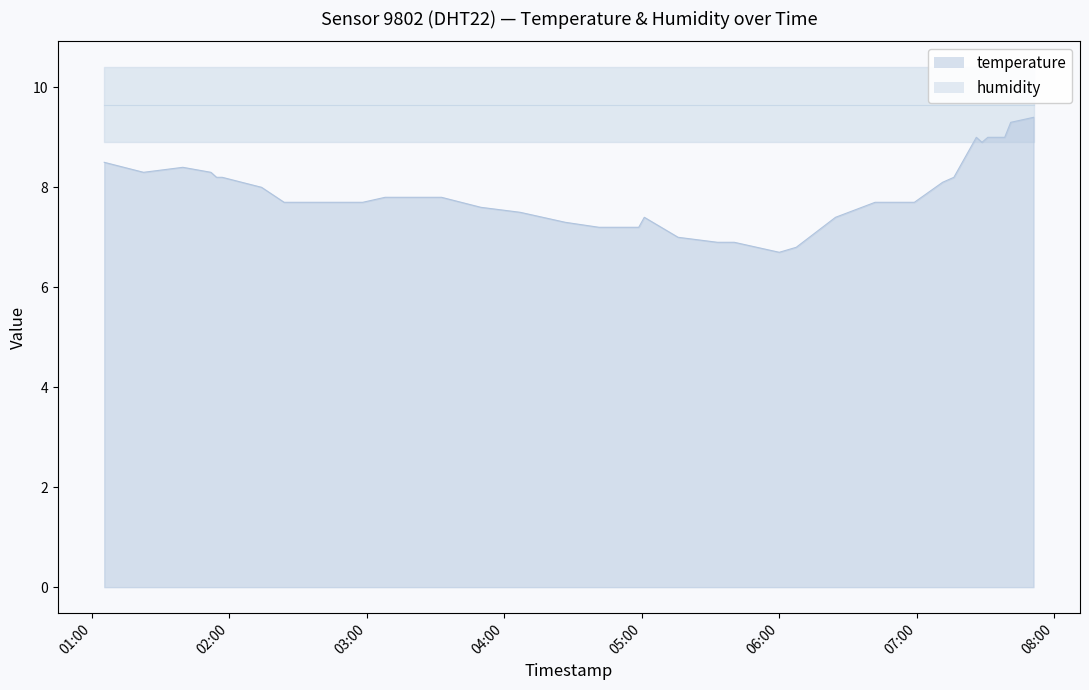

List the labels in order of value, largest first.

2024-03-23T07:51:01, 2024-03-23T07:41:03, 2024-03-23T07:26:03, 2024-03-23T07:31:03, 2024-03-23T07:33:31, 2024-03-23T07:35:59, 2024-03-23T07:38:26, 2024-03-23T07:28:30, 2024-03-23T01:05:30, 2024-03-23T01:39:48, 2024-03-23T01:22:39, 2024-03-23T01:52:03, 2024-03-23T01:54:29, 2024-03-23T01:56:58, 2024-03-23T07:16:15, 2024-03-23T07:11:19, 2024-03-23T02:14:08, 2024-03-23T03:08:04, 2024-03-23T03:15:29, 2024-03-23T03:30:13, 2024-03-23T03:32:40, 2024-03-23T02:23:59, 2024-03-23T02:41:08, 2024-03-23T02:58:17, 2024-03-23T06:41:52, 2024-03-23T06:59:01, 2024-03-23T03:49:49, 2024-03-23T04:07:00, 2024-03-23T05:01:10, 2024-03-23T06:24:36, 2024-03-23T04:26:40, 2024-03-23T04:41:24, 2024-03-23T04:51:20, 2024-03-23T04:58:44, 2024-03-23T05:15:54, 2024-03-23T05:33:04, 2024-03-23T05:40:26, 2024-03-23T05:50:14, 2024-03-23T06:07:28, 2024-03-23T06:00:03